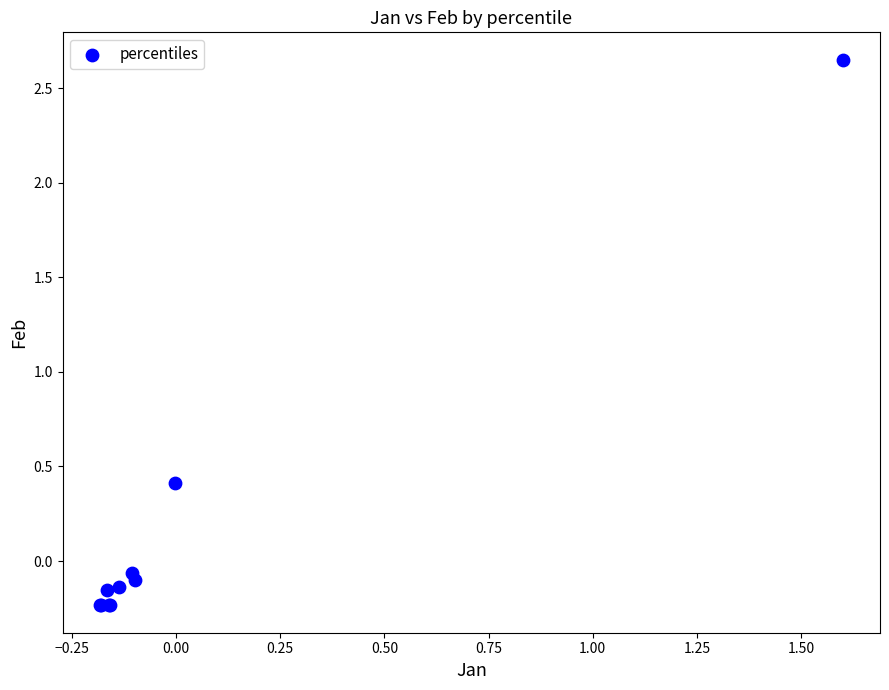

What Y value in the scatter plot is closest to 1?

0.4